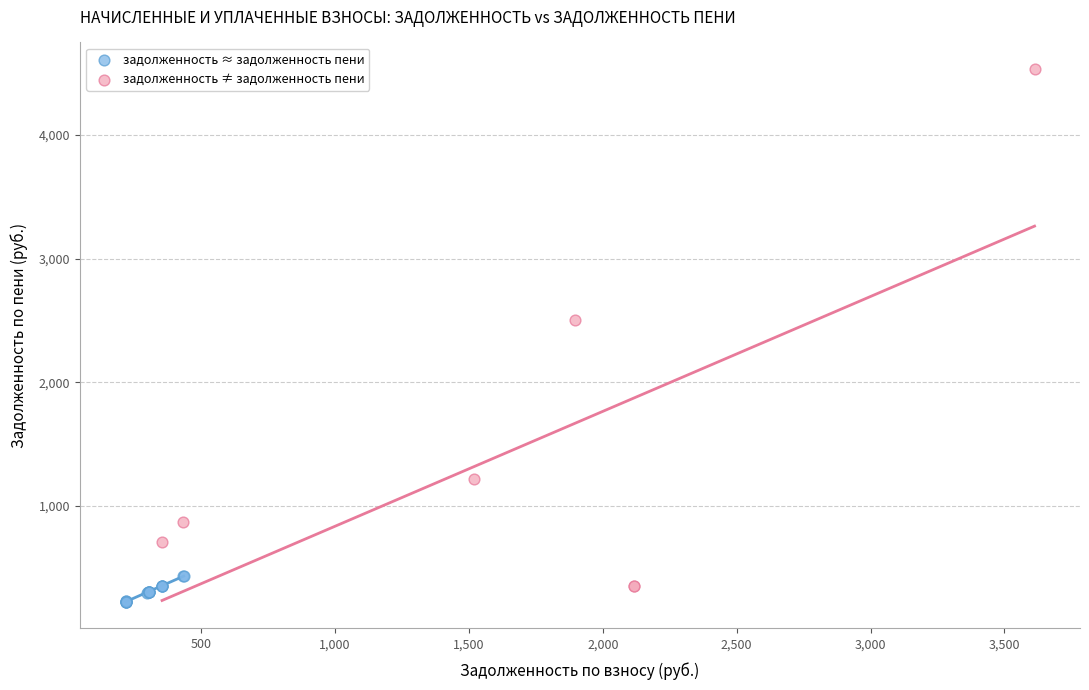

Which series contains the lowest Y value?

задолженность ≈ задолженность пени